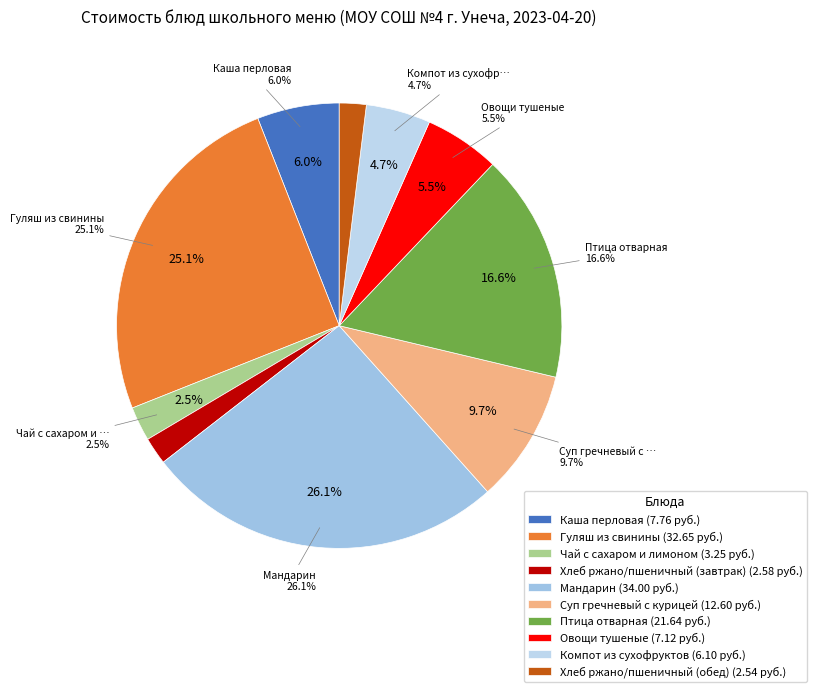

To the nearest percent, what is the difference between the Компот из сухофруктов and Чай с сахаром и лимоном slice percentages?

2%